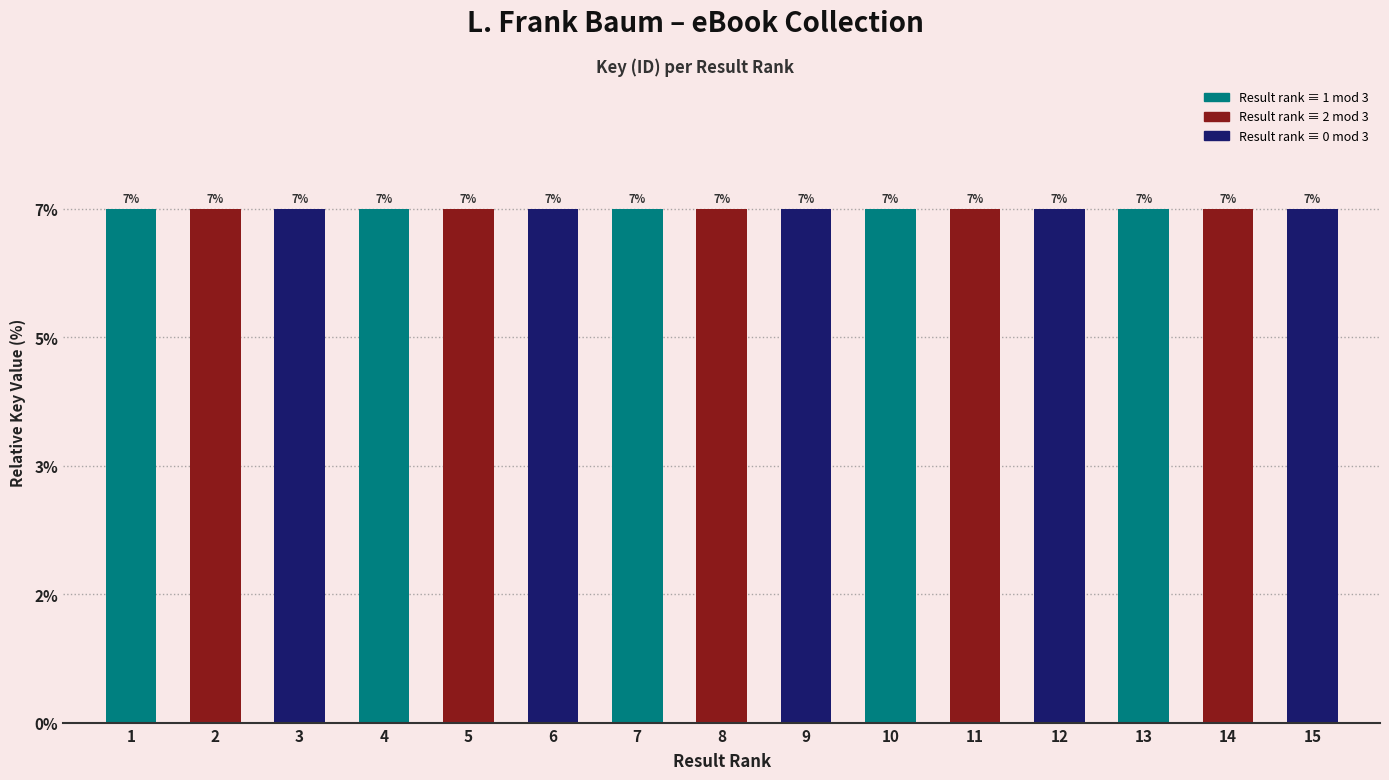

Reading left to right, list all the values displayed in this chart.

1=6.7	2=6.7	3=6.7	4=6.7	5=6.7	6=6.7	7=6.7	8=6.7	9=6.7	10=6.7	11=6.7	12=6.7	13=6.7	14=6.7	15=6.7